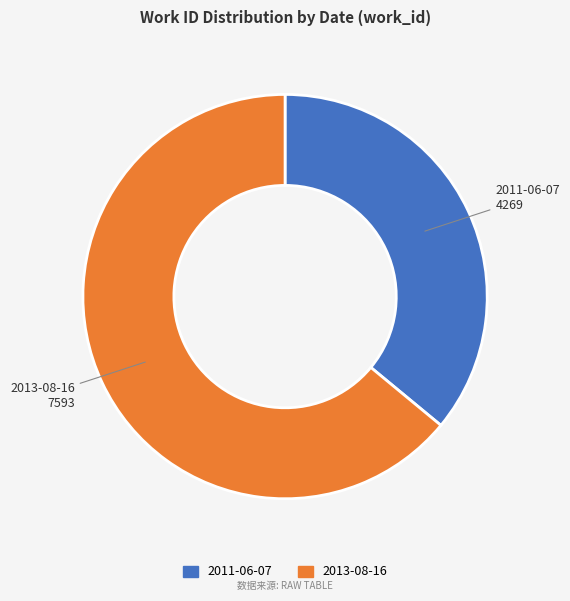

Which slice is the largest?

2013-08-16